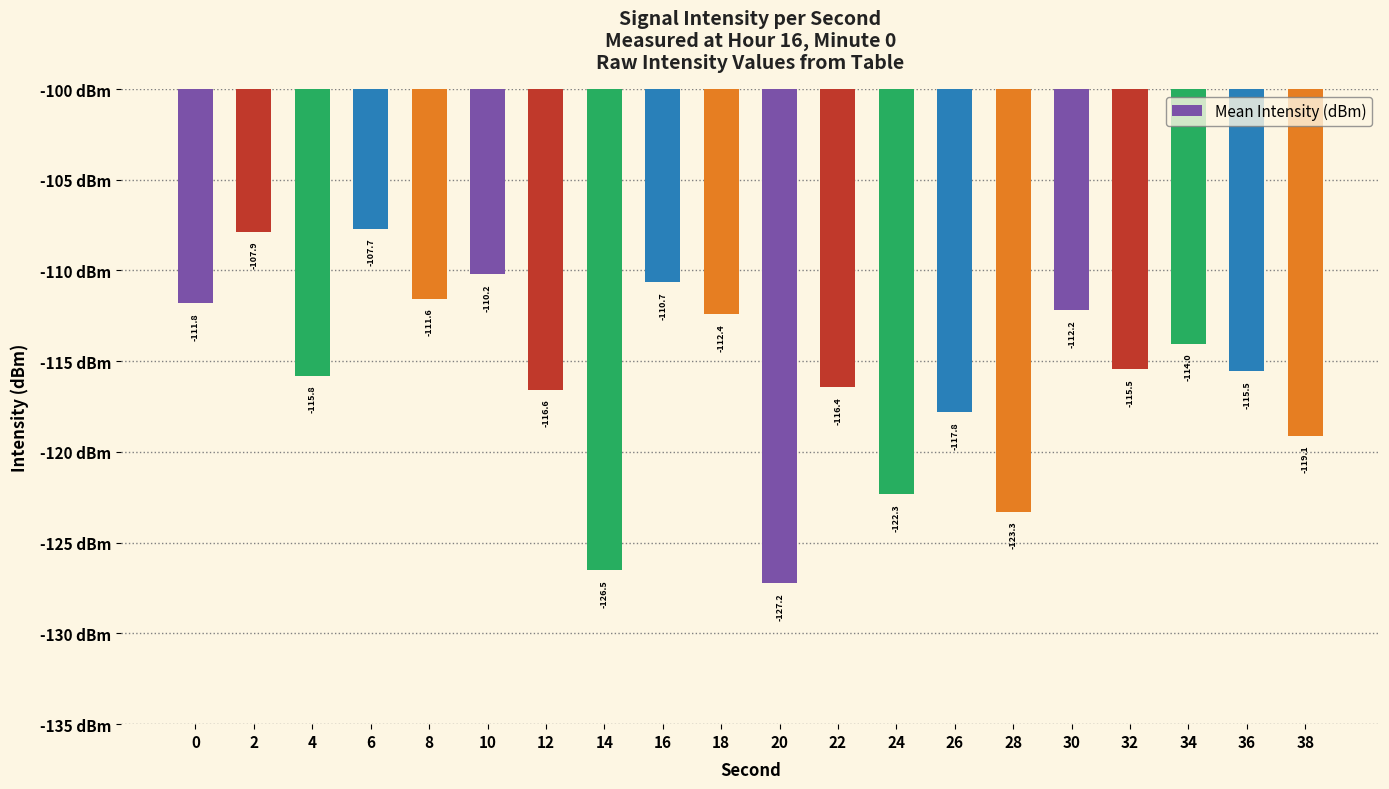

Where is the data nearest to the value -117?

12